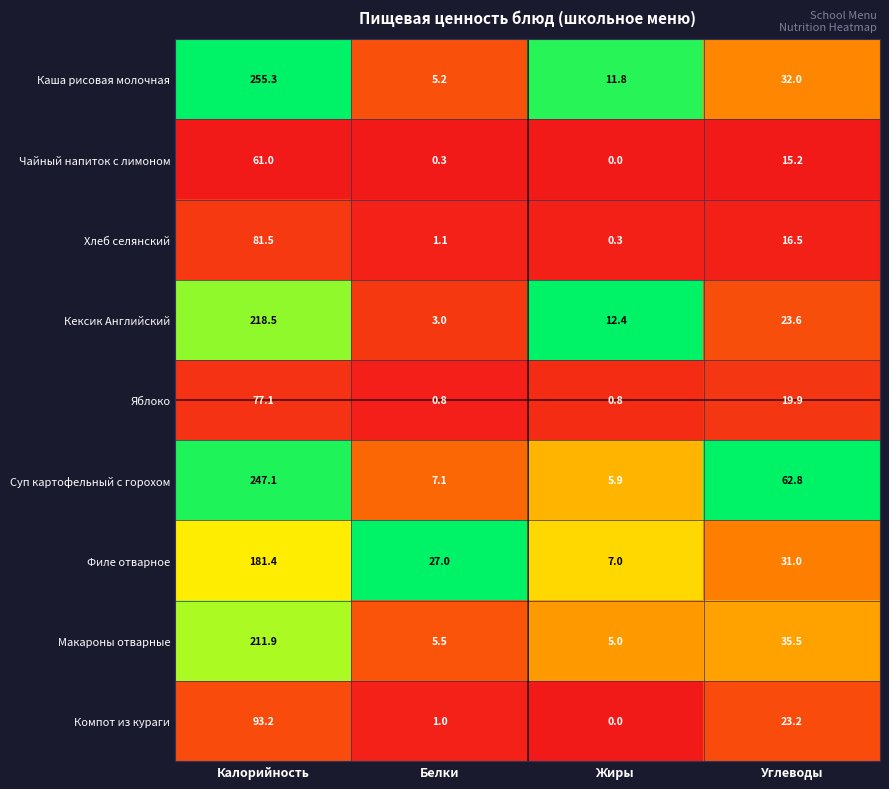

At which label does Кексик Английский first exceed 23?

Калорийность